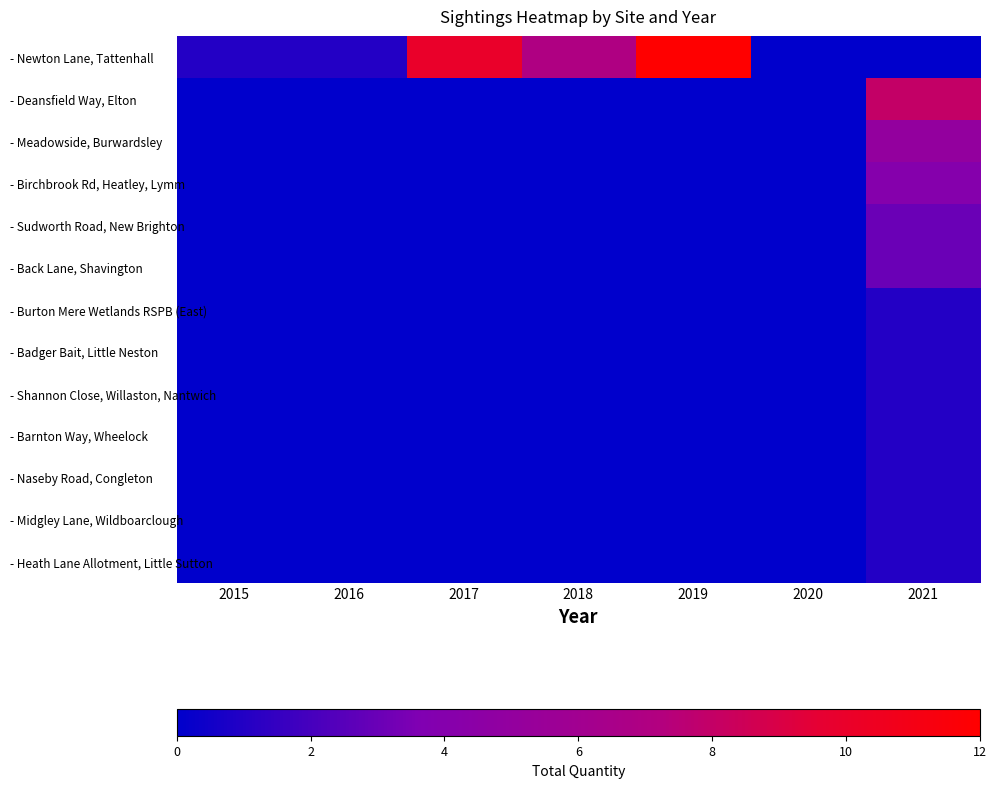

Reading left to right, list all the values displayed in this chart.

- Newton Lane, Tattenhall: 2015=1	2016=1	2017=10	2018=7	2019=12	2020=0	2021=0
- Deansfield Way, Elton: 2015=0	2016=0	2017=0	2018=0	2019=0	2020=0	2021=8
- Meadowside, Burwardsley: 2015=0	2016=0	2017=0	2018=0	2019=0	2020=0	2021=5
- Birchbrook Rd, Heatley, Lymm: 2015=0	2016=0	2017=0	2018=0	2019=0	2020=0	2021=4
- Sudworth Road, New Brighton: 2015=0	2016=0	2017=0	2018=0	2019=0	2020=0	2021=3
- Back Lane, Shavington: 2015=0	2016=0	2017=0	2018=0	2019=0	2020=0	2021=3
- Burton Mere Wetlands RSPB (East): 2015=0	2016=0	2017=0	2018=0	2019=0	2020=0	2021=1
- Badger Bait, Little Neston: 2015=0	2016=0	2017=0	2018=0	2019=0	2020=0	2021=1
- Shannon Close, Willaston, Nantwich: 2015=0	2016=0	2017=0	2018=0	2019=0	2020=0	2021=1
- Barnton Way, Wheelock: 2015=0	2016=0	2017=0	2018=0	2019=0	2020=0	2021=1
- Naseby Road, Congleton: 2015=0	2016=0	2017=0	2018=0	2019=0	2020=0	2021=1
- Midgley Lane, Wildboarclough: 2015=0	2016=0	2017=0	2018=0	2019=0	2020=0	2021=1
- Heath Lane Allotment, Little Sutton: 2015=0	2016=0	2017=0	2018=0	2019=0	2020=0	2021=1